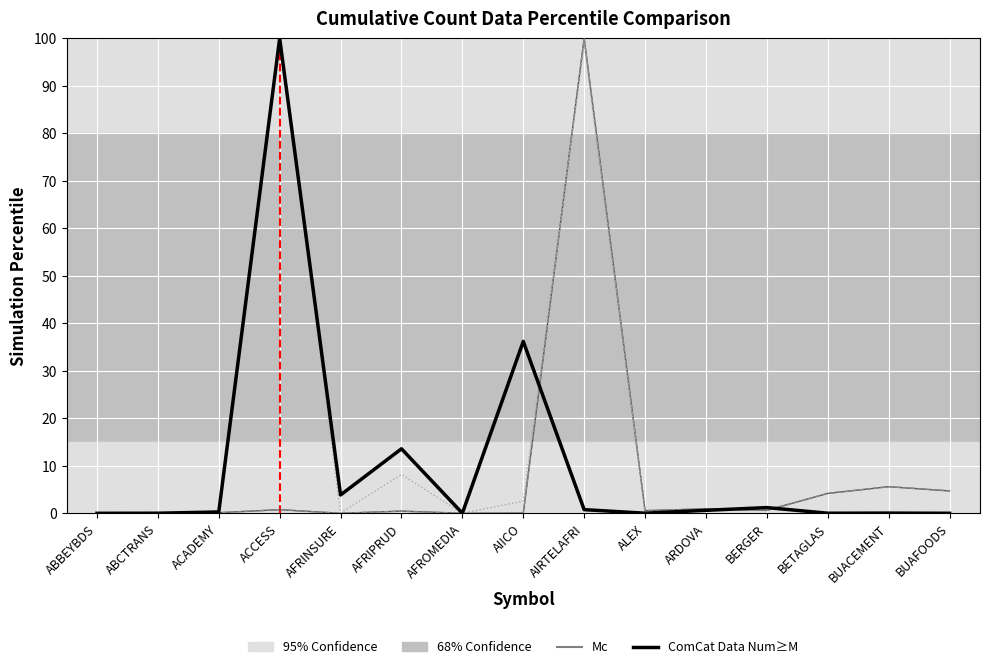

At which category is the sum across all series the highest?

AIRTELAFRI